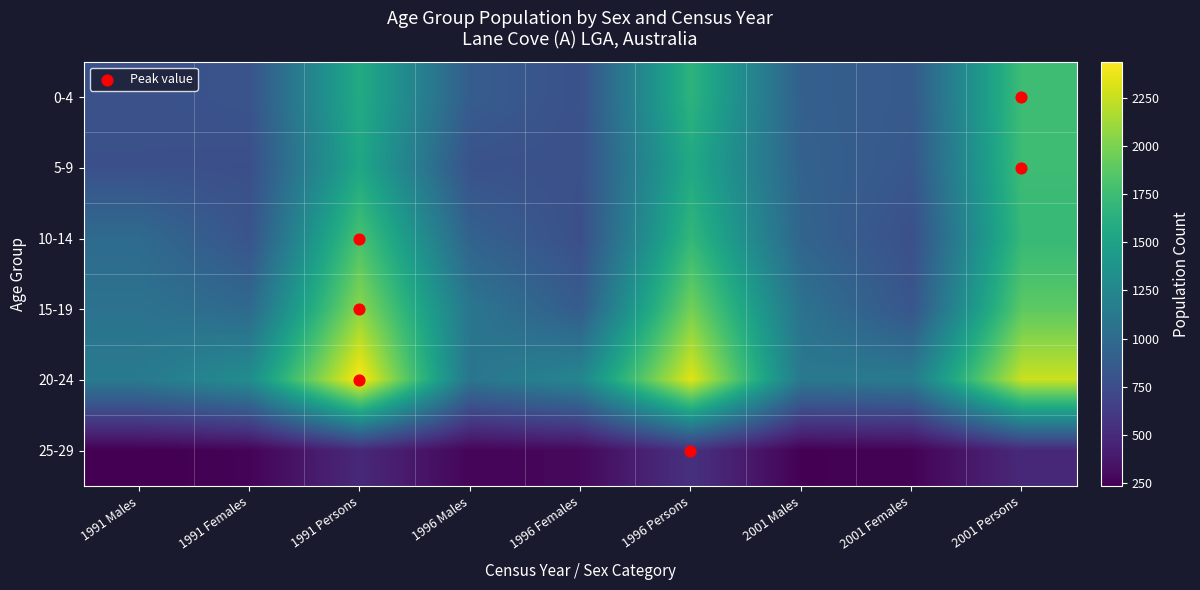

Which label corresponds to the smallest value in the chart?

1991 Males